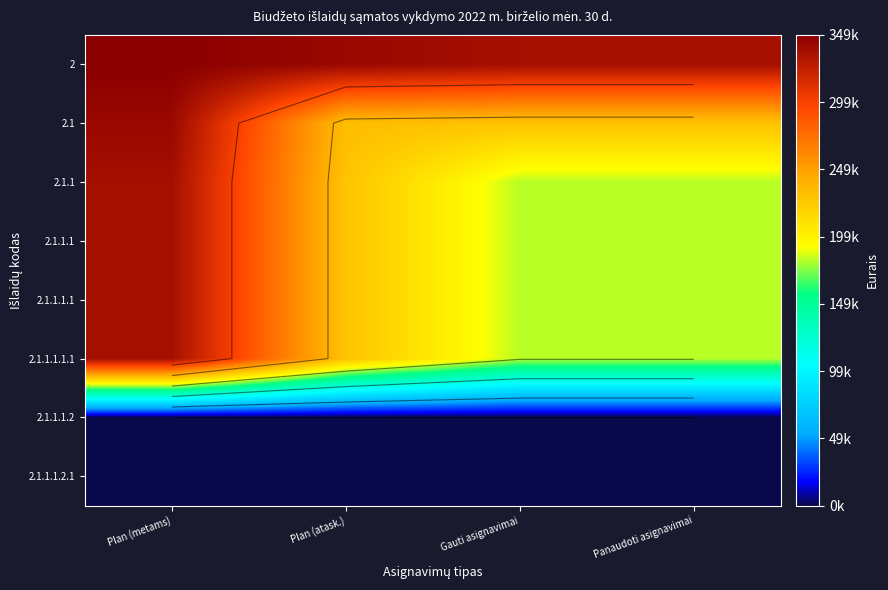

Rank the categories by 2 value from highest to lowest.

Plan (metams), Plan (atask.), Gauti asignavimai, Panaudoti asignavimai